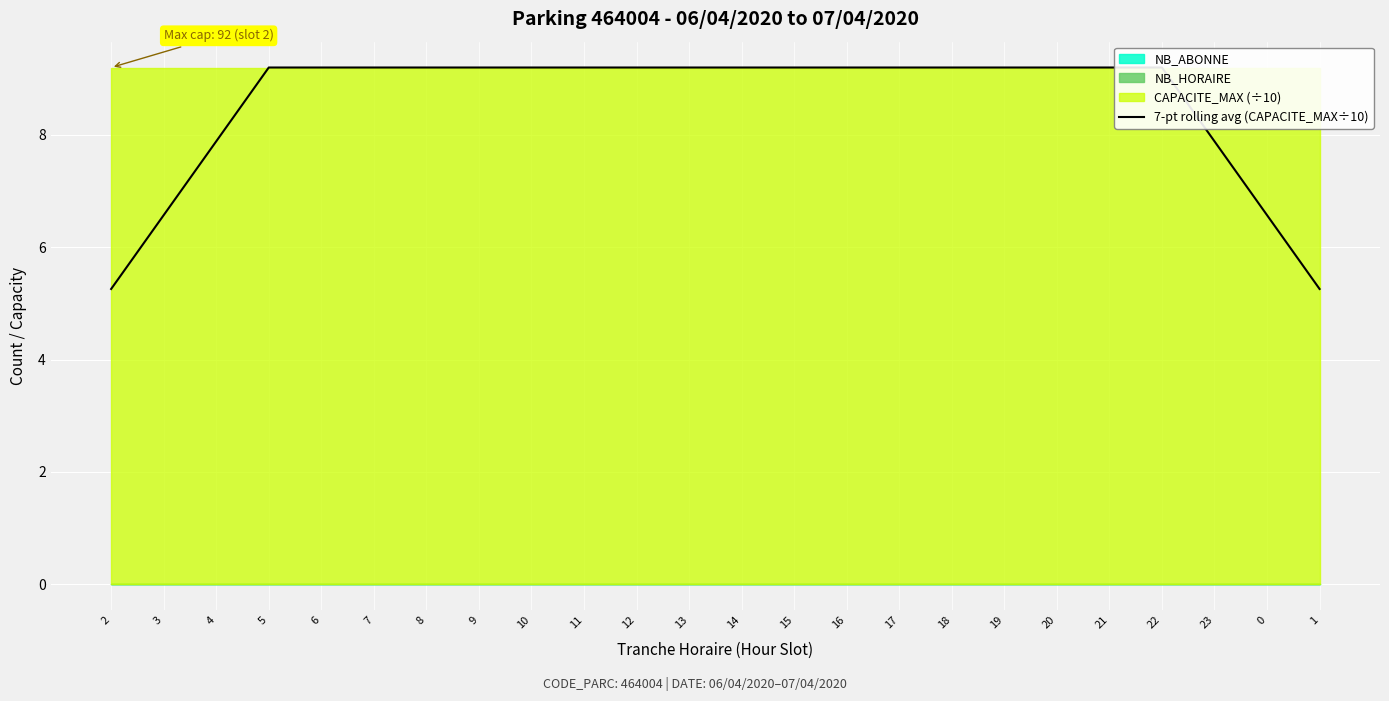

How many lines are shown in the chart?

1